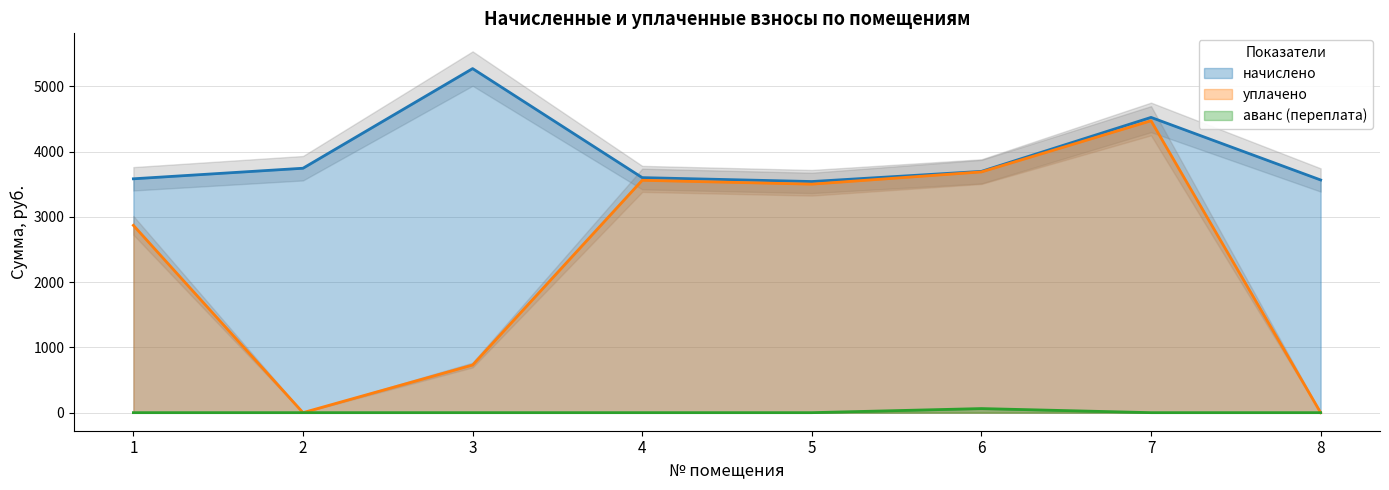

How many interior local peaks does the аванс (переплата) series have?

1